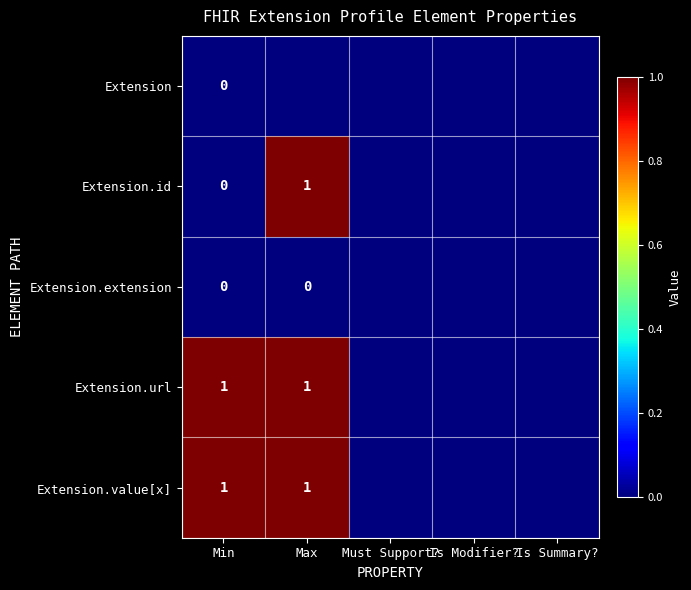

The value of Extension.url at Max is 1. True or false?

True